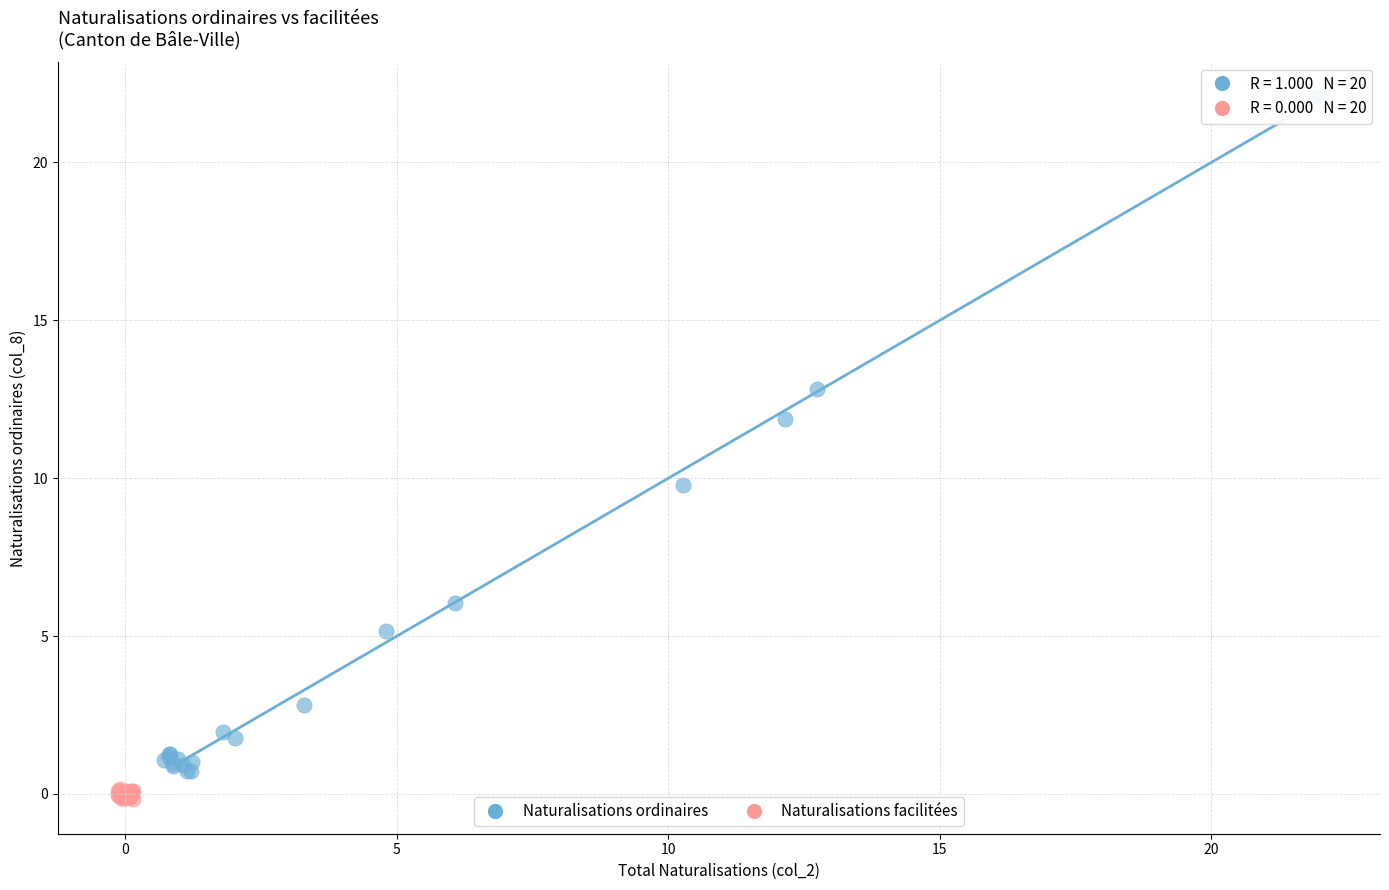

Which series has the widest spread of Y values?

Naturalisations ordinaires